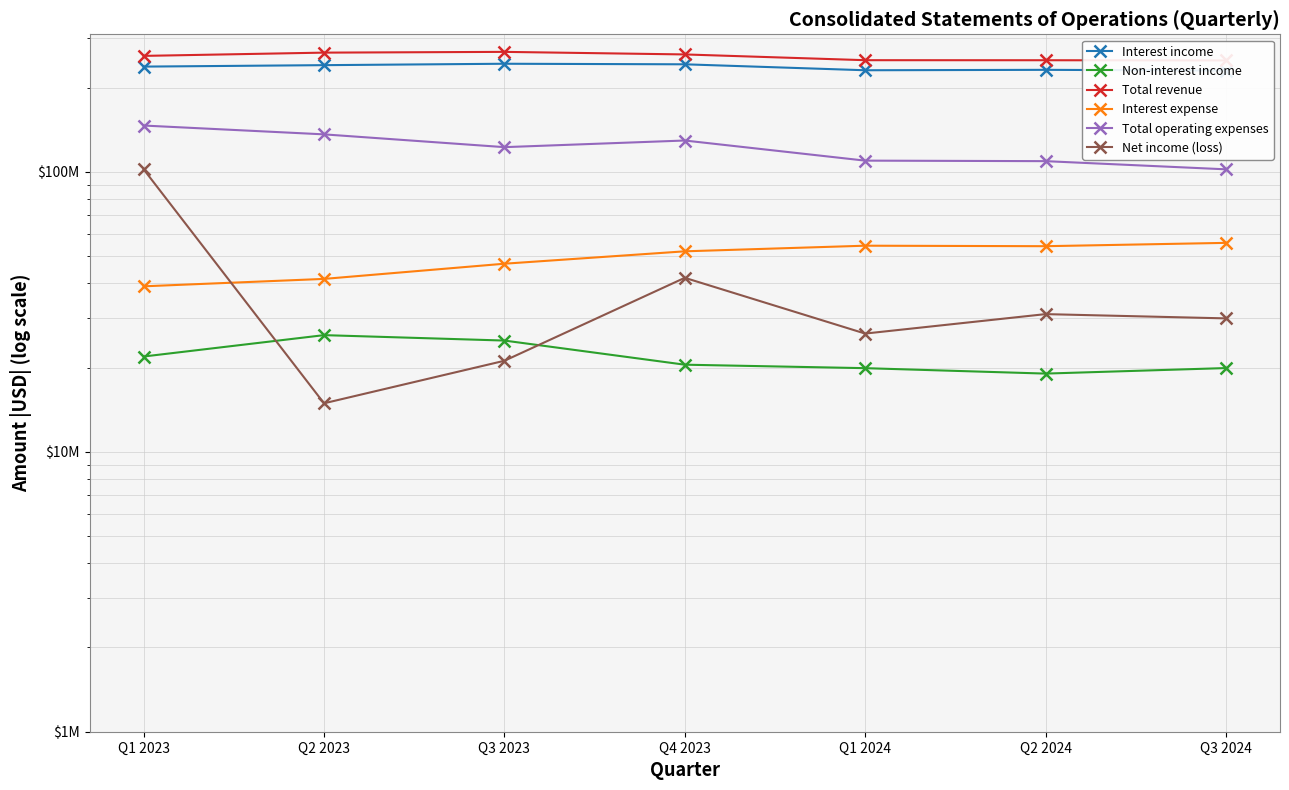

True or false: Total revenue and Interest income cross at least once.

False